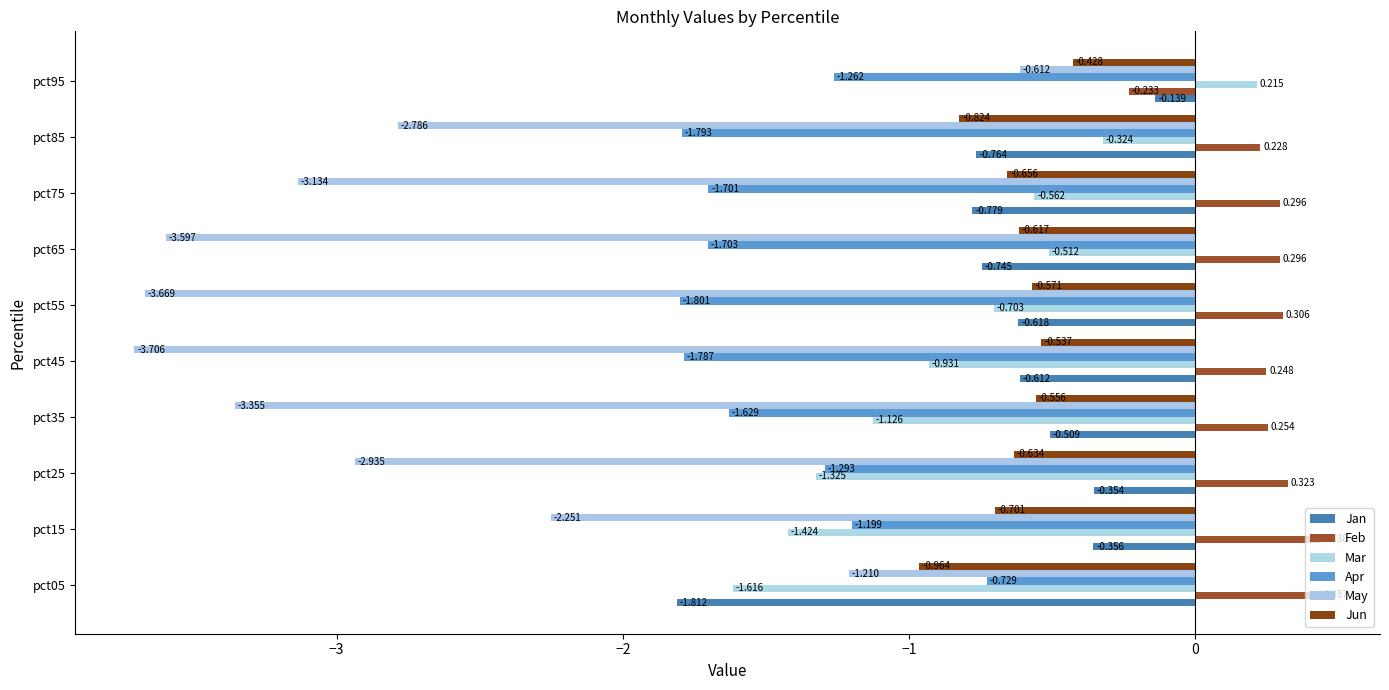

What are all the series names shown in the legend?

Jan, Feb, Mar, Apr, May, Jun